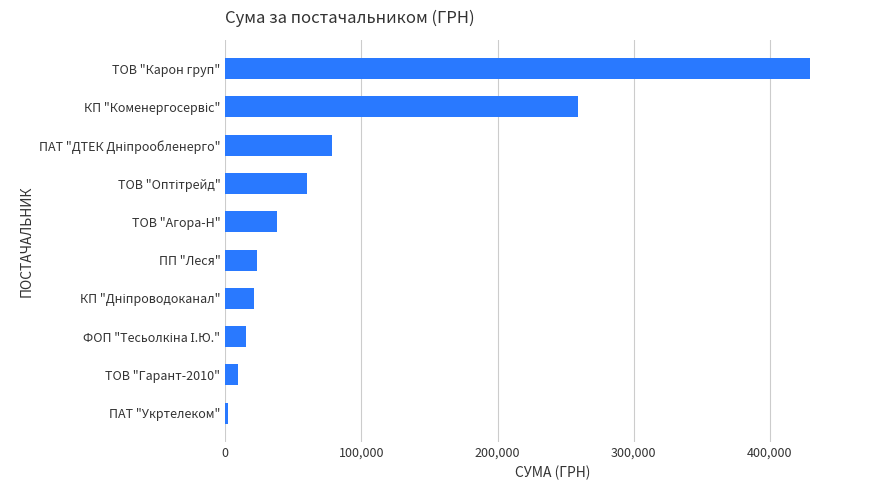

Which label corresponds to the largest value in the chart?

ТОВ "Карон груп"